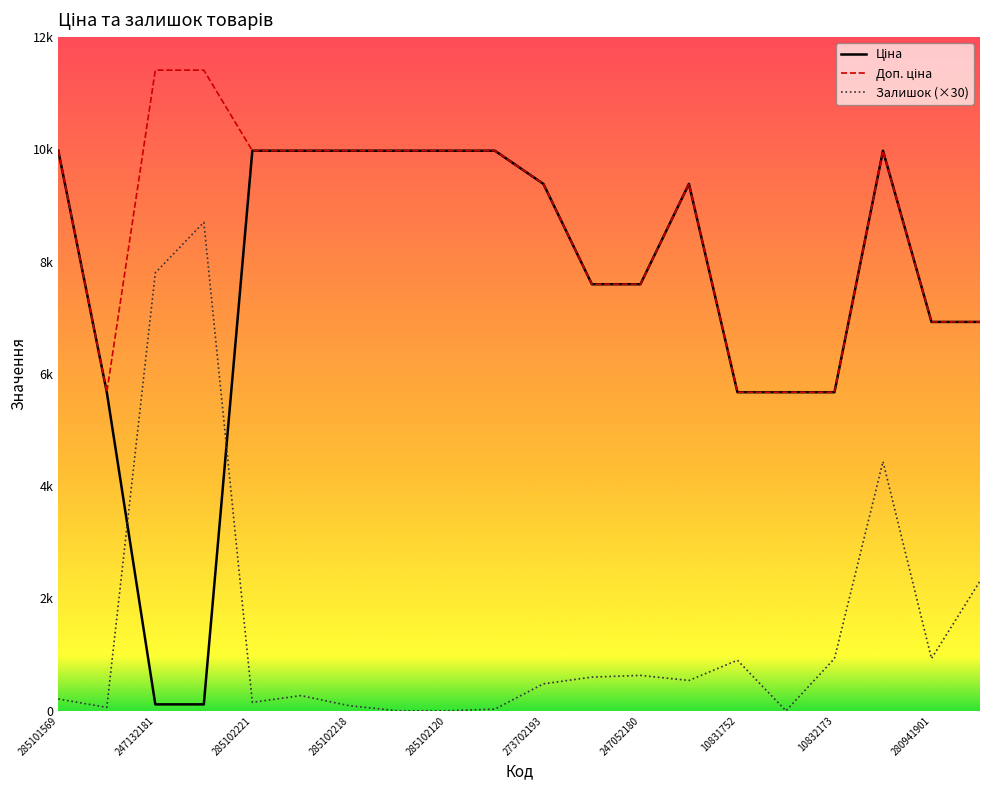

What is the value of the Доп. ціна point at the 5th from the left?

9975.0